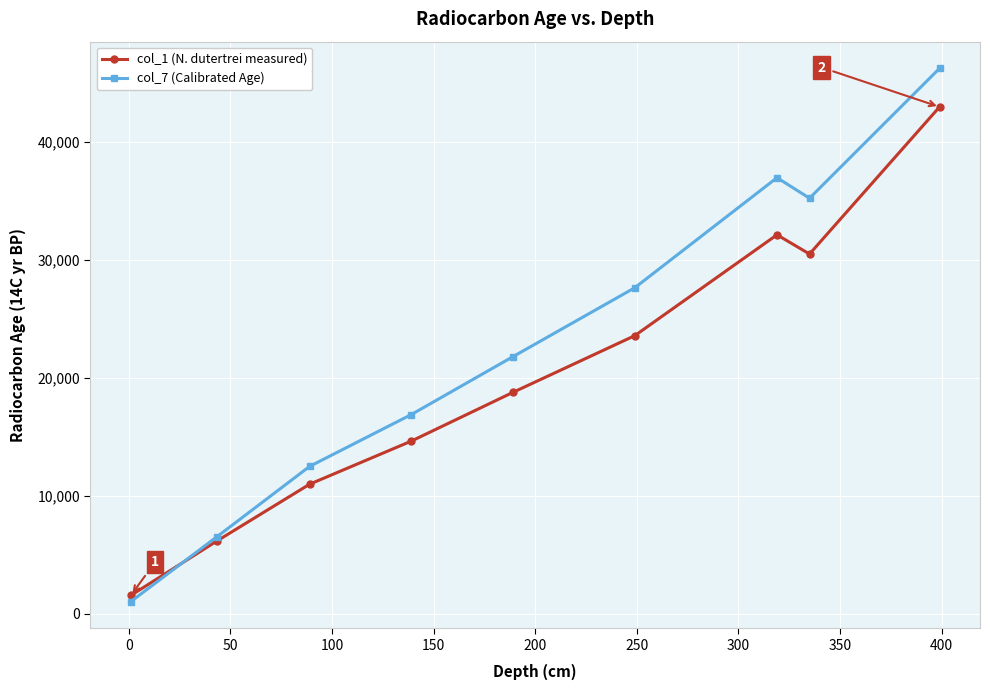

In col_1 (N. dutertrei measured), how many points are higher than both neighbors (excluding endpoints)?

1